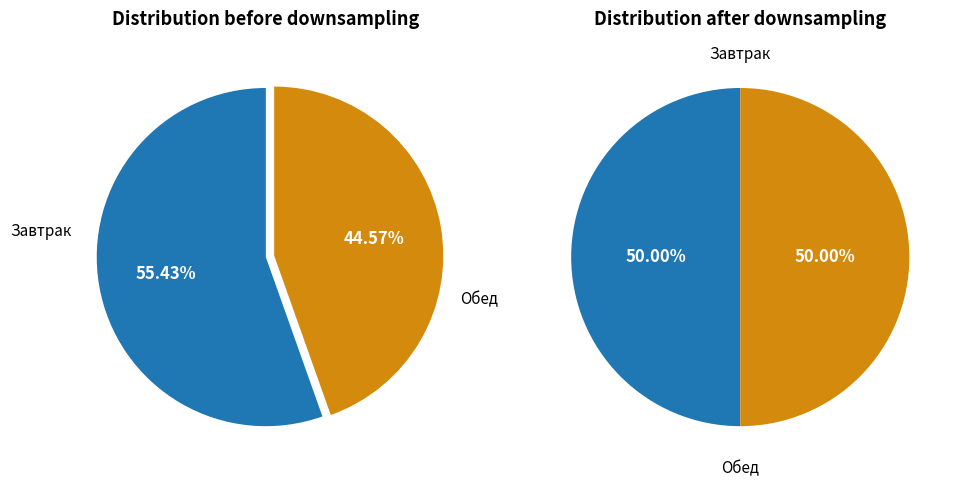

Rank the series by their maximum value, from lowest to highest.

values_after, values_before